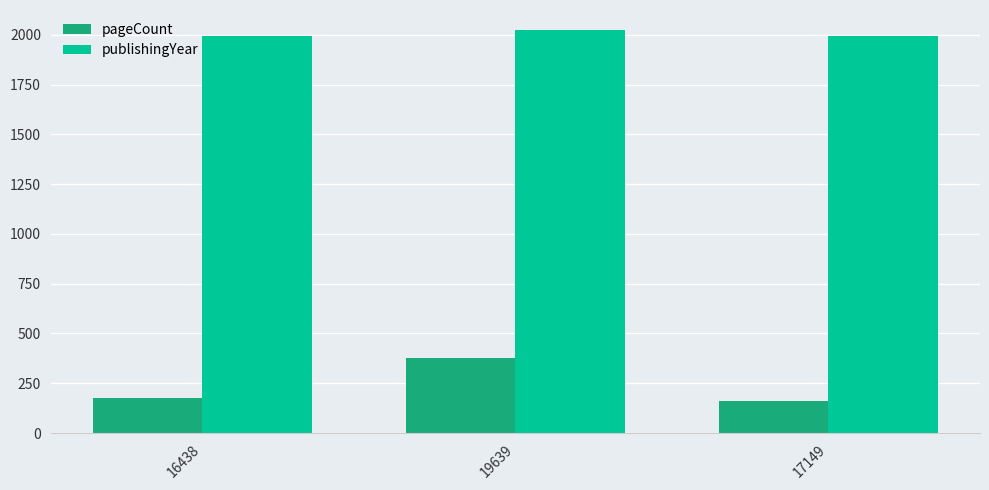

What is the sum of the pageCount values at 19639 and 17149?

536